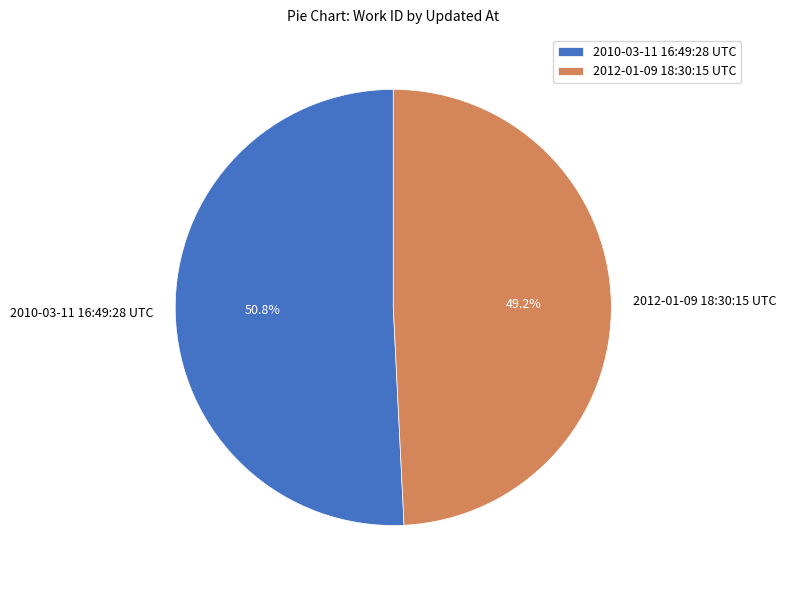

To the nearest percent, what is the average slice percentage?

50%